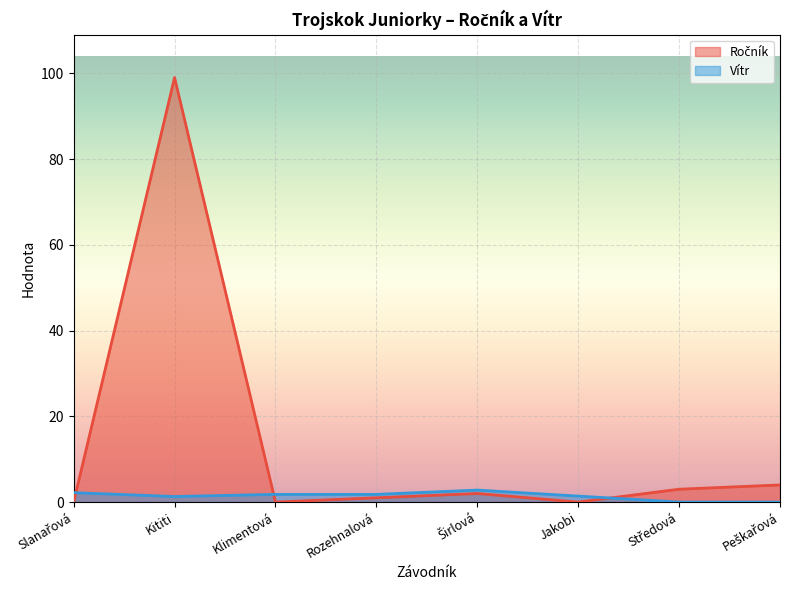

What are all the series names shown in the legend?

Ročník, Vítr